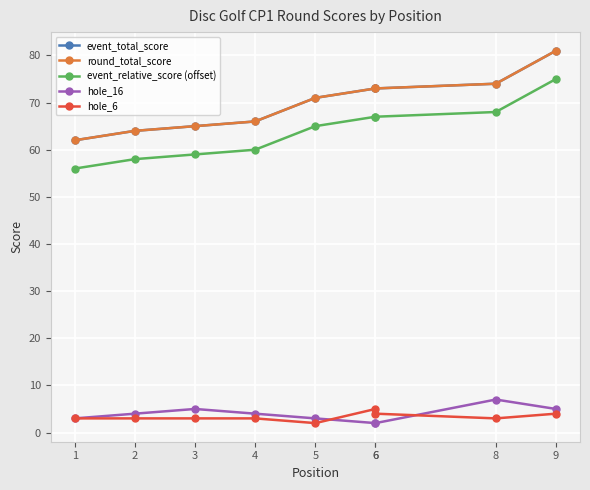

Where does the round_total_score series first go above 71?

6